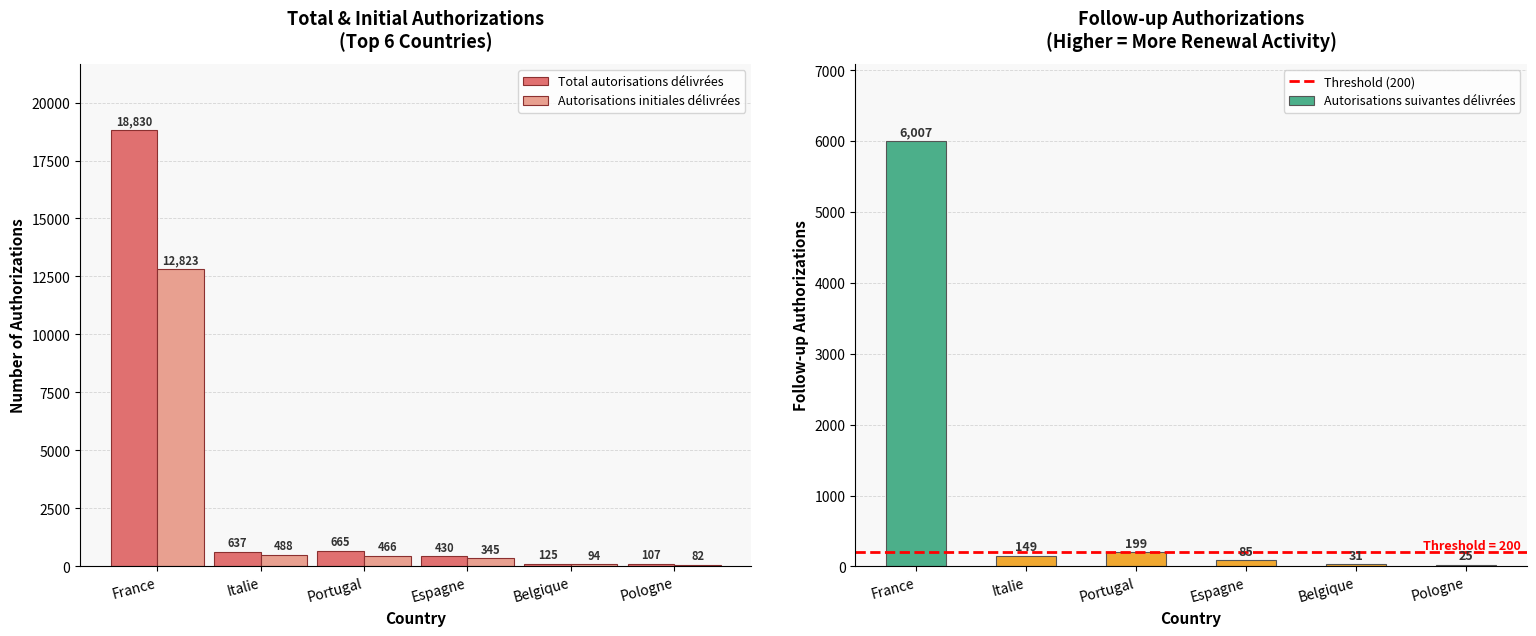

Is it true that Autorisations suivantes délivrées equals 18 at Belgique?

False